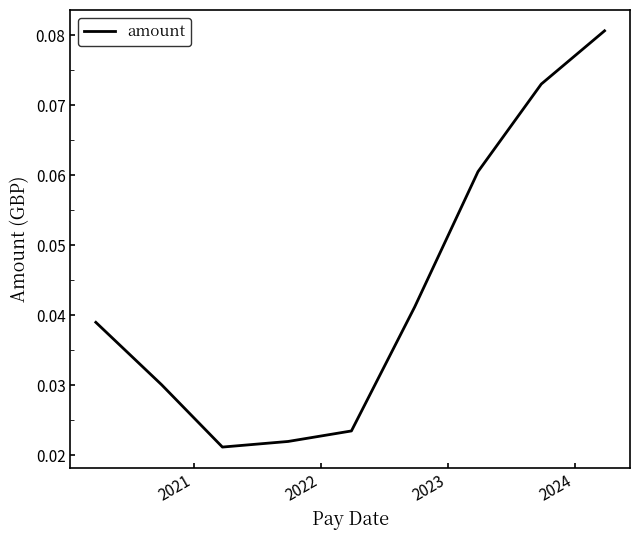

What is the difference between the second highest and minimum values?

0.1